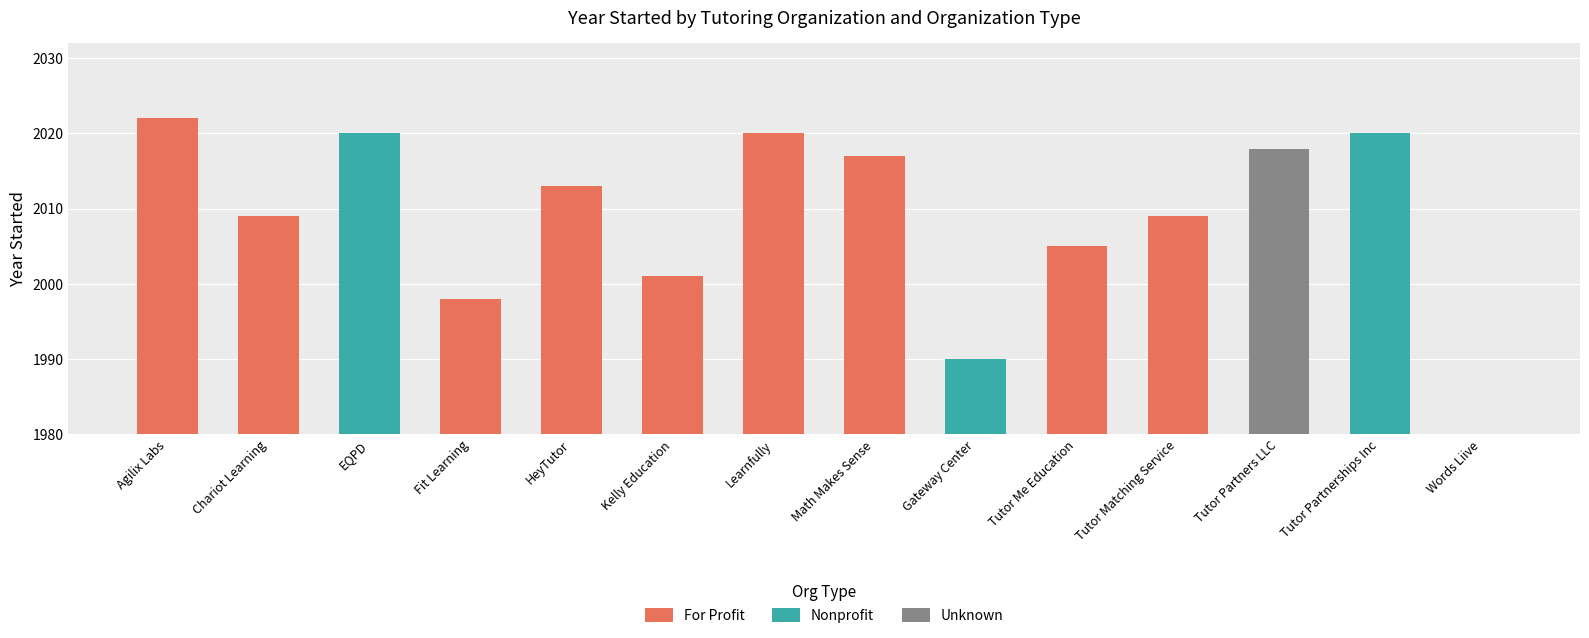

What is the maximum value shown in the chart?

2022